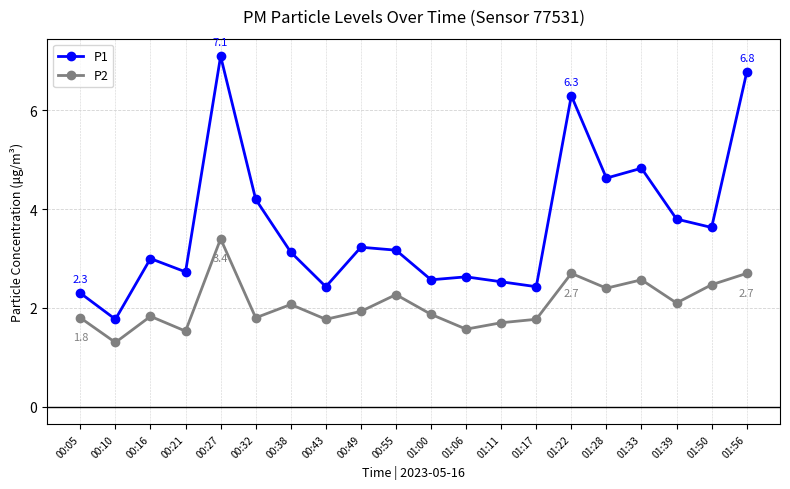

What is the label of the 12th point from the right?

00:49